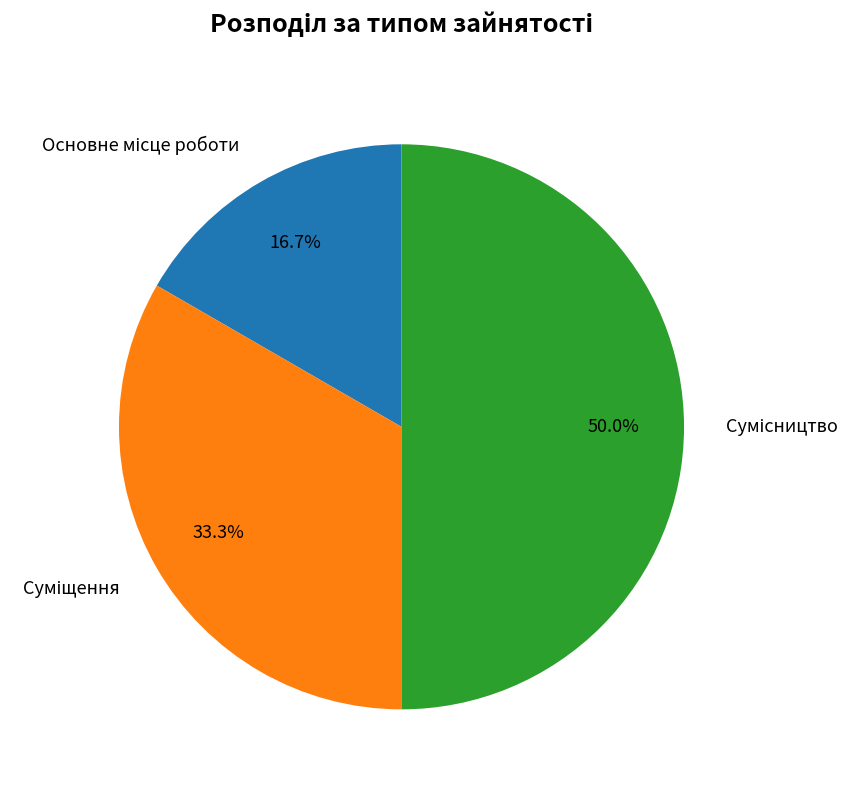

The Суміщення slice represents 33% of the pie. True or false?

True